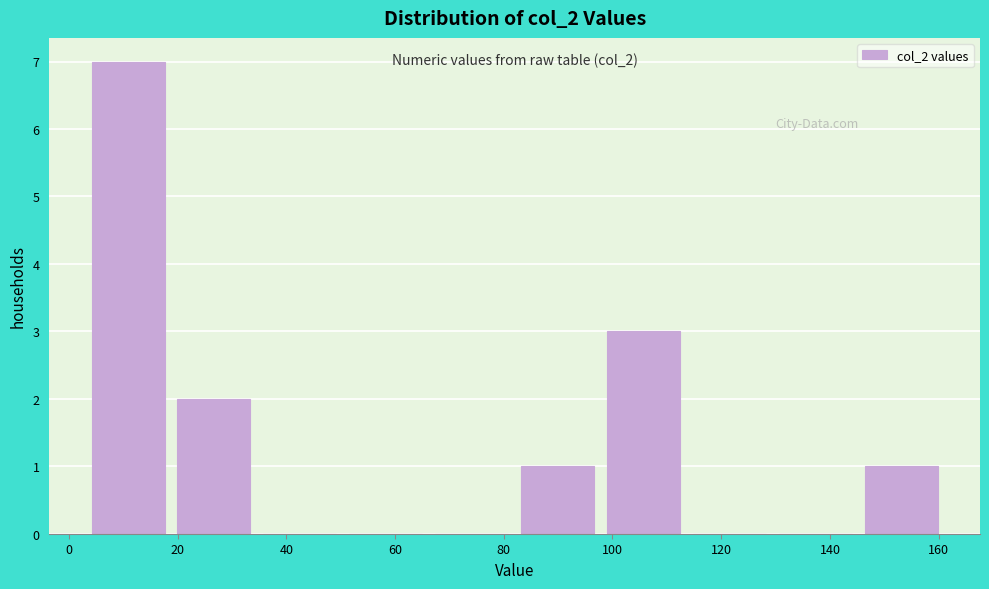

Which range on the x-axis has the tallest bar?

3.0 to 18.8